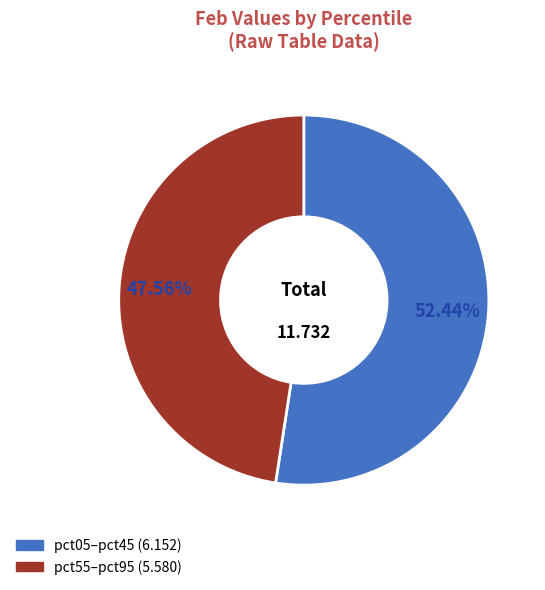

Is there a majority slice in this chart?

Yes